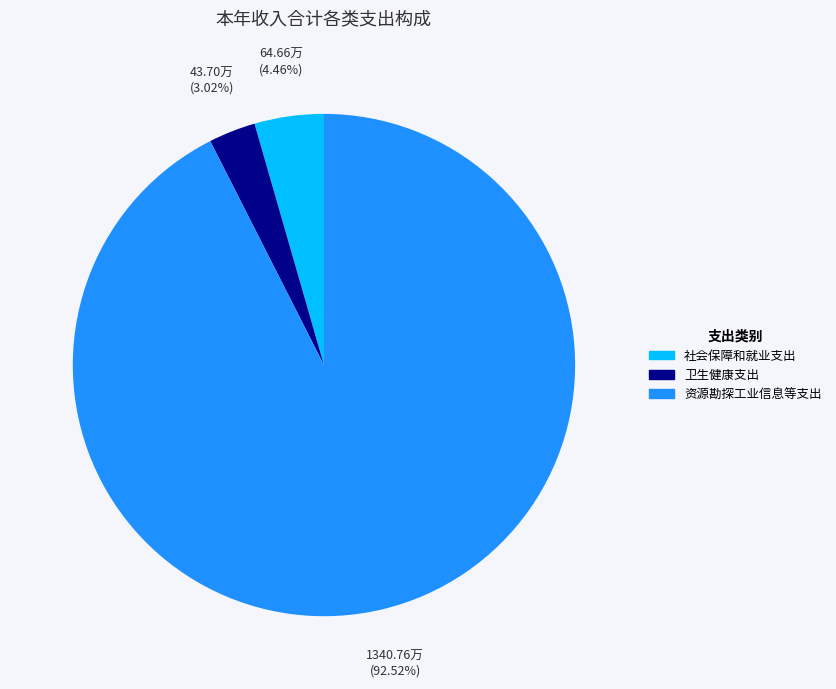

Does 社会保障和就业支出 represent more than half of the total?

No